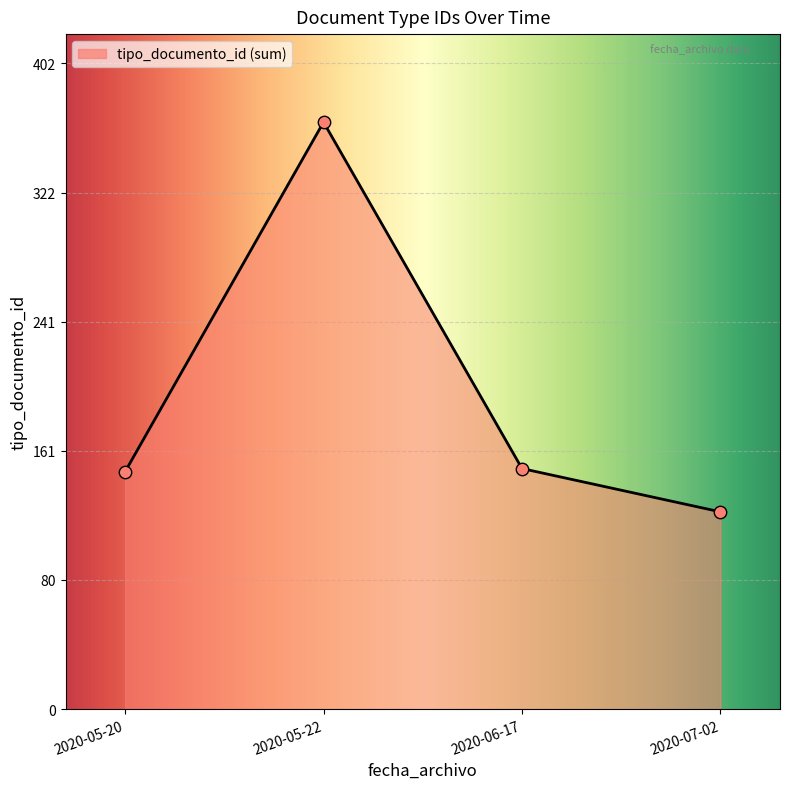

What is the change in value from 2020-05-20 to 2020-07-02?

-25